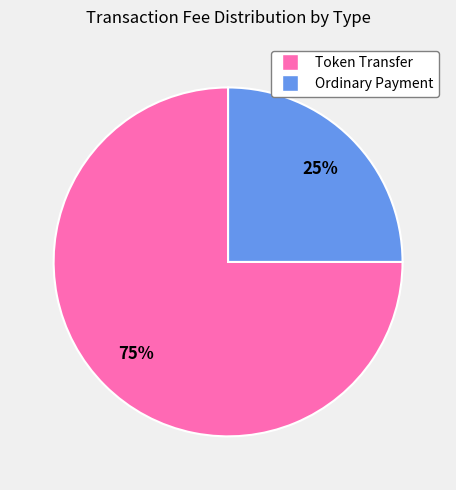

To the nearest percent, what percentage of the pie is Ordinary Payment?

25%